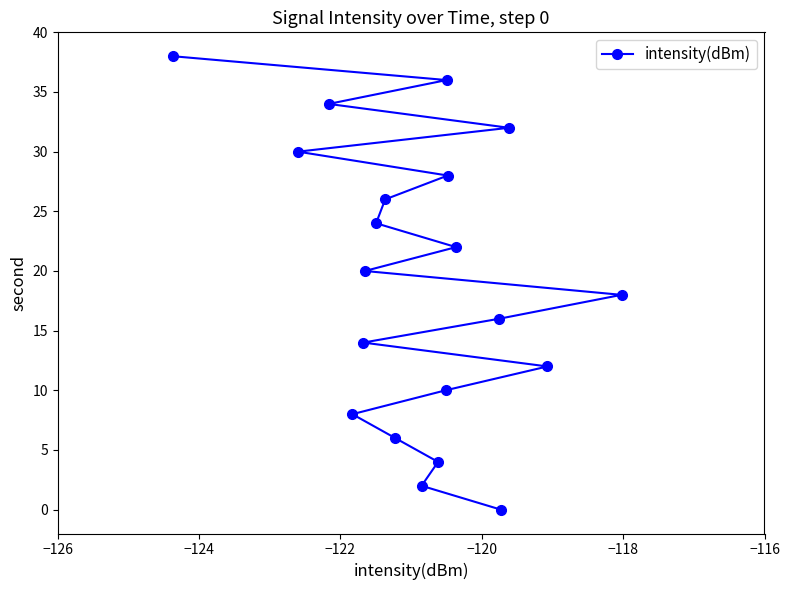

How many lines are shown in the chart?

1